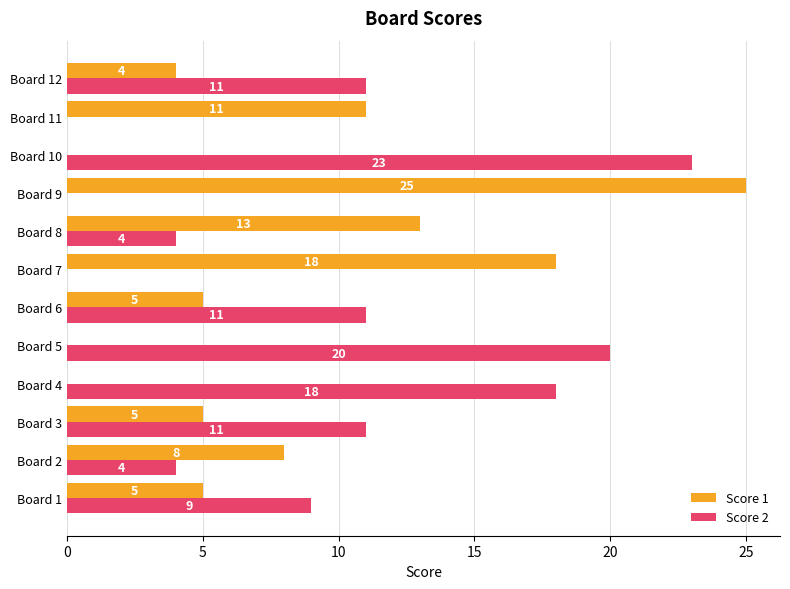

Between Board 3 and Board 10, which series saw the biggest shift?

Score 2